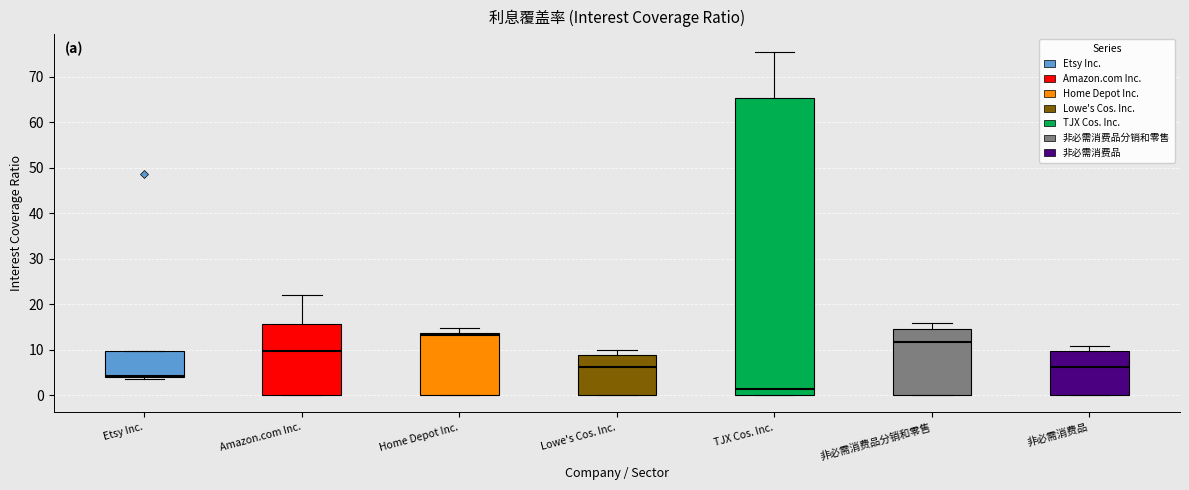

Which box has the lowest median line?

TJX Cos. Inc.